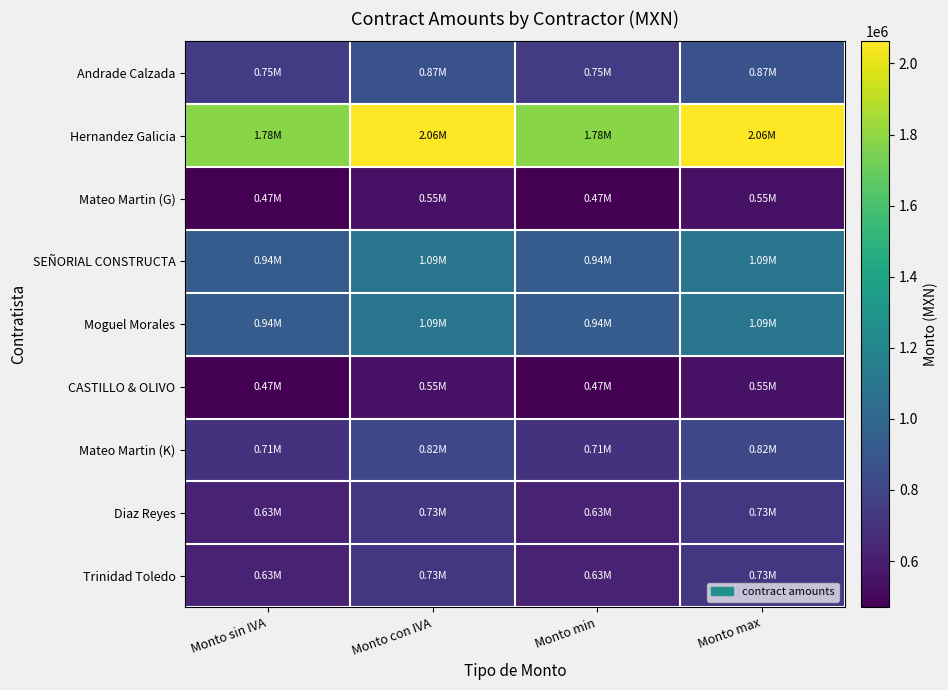

Rank the series at Monto min from lowest to highest value.

CASTILLO & OLIVO, Mateo Martin (G), Diaz Reyes, Trinidad Toledo, Mateo Martin (K), Andrade Calzada, SEÑORIAL CONSTRUCTA, Moguel Morales, Hernandez Galicia